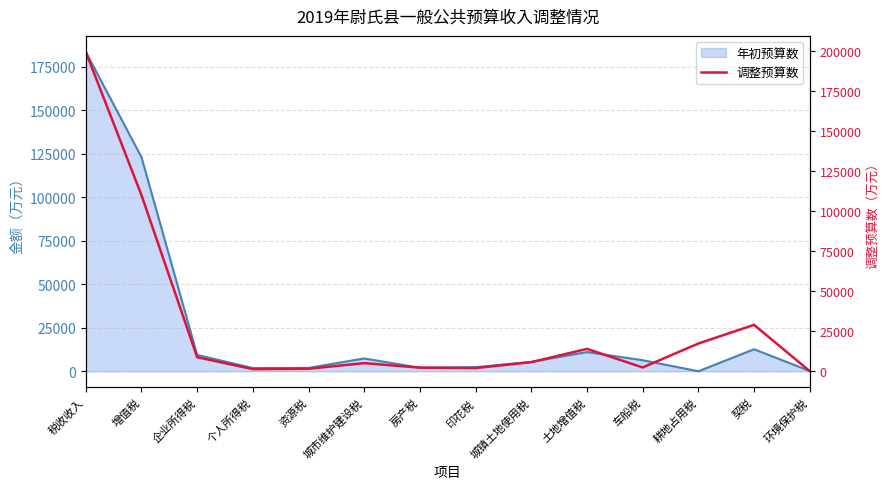

The chart shows a value of 2005 at 个人所得税. True or false?

False